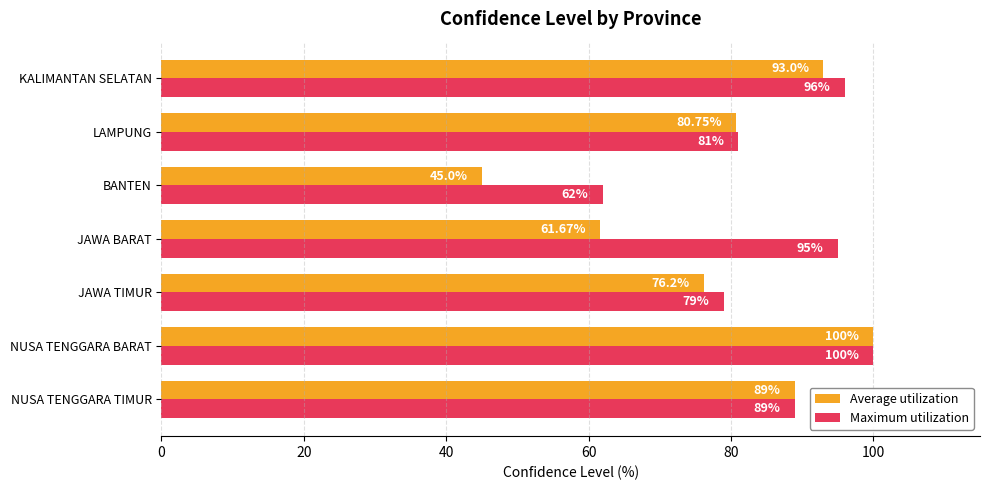

At which category is the sum across all series the highest?

NUSA TENGGARA BARAT